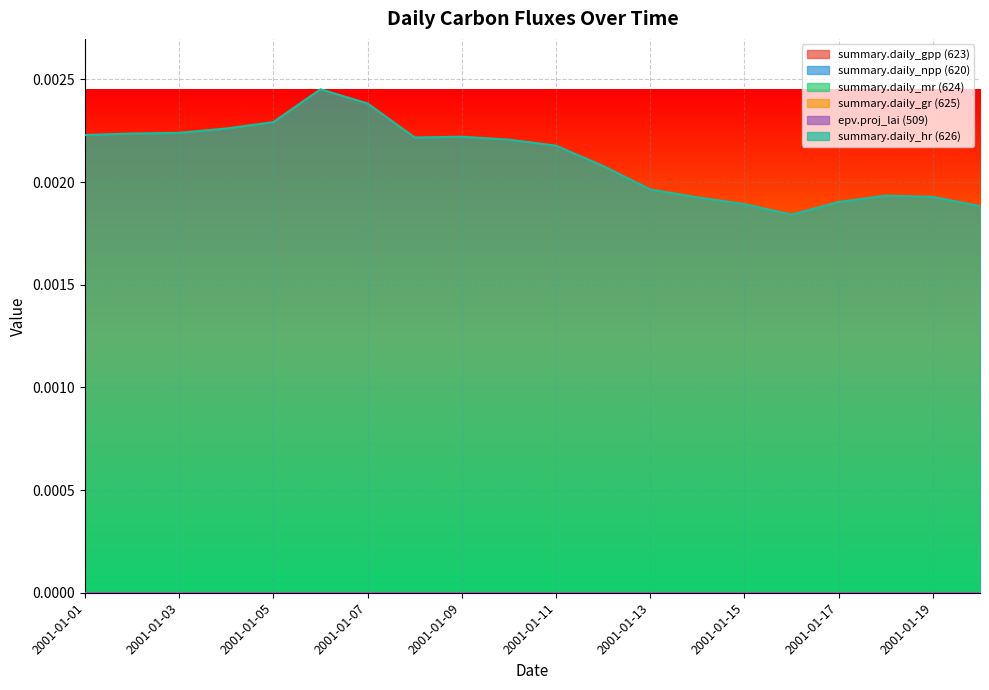

Which category has the highest value in the summary.daily_gr (625) series?

2001-01-01